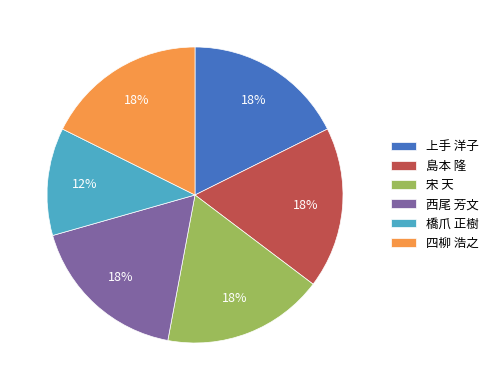

To the nearest percent, what portion does 上手 洋子 represent?

18%